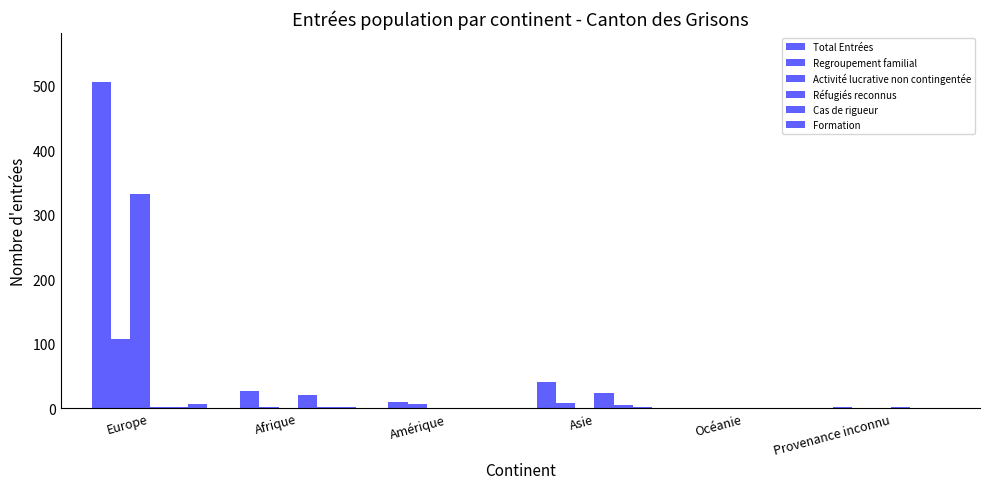

Are the bars grouped side by side (vs. stacked)?

Yes